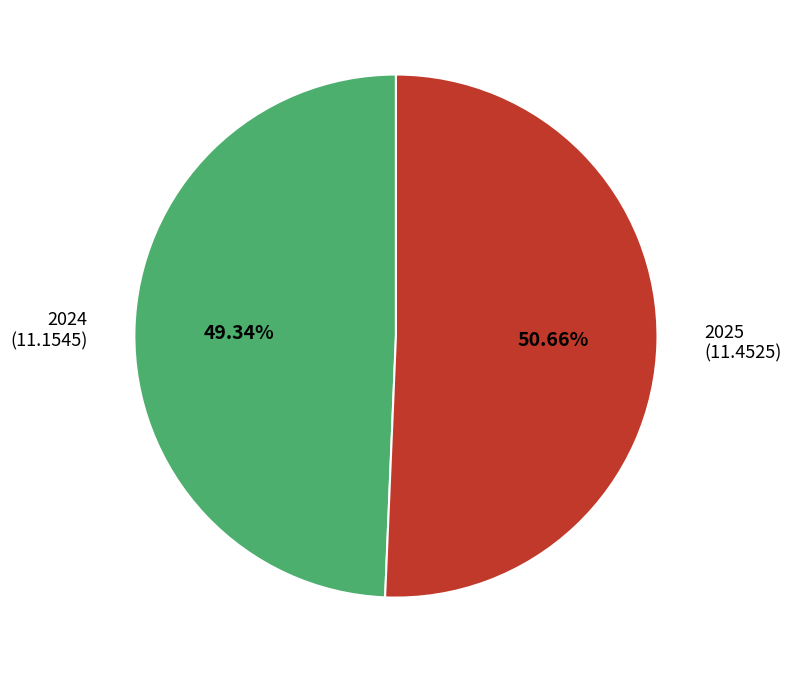

Rank the categories by value from lowest to highest.

2024, 2025